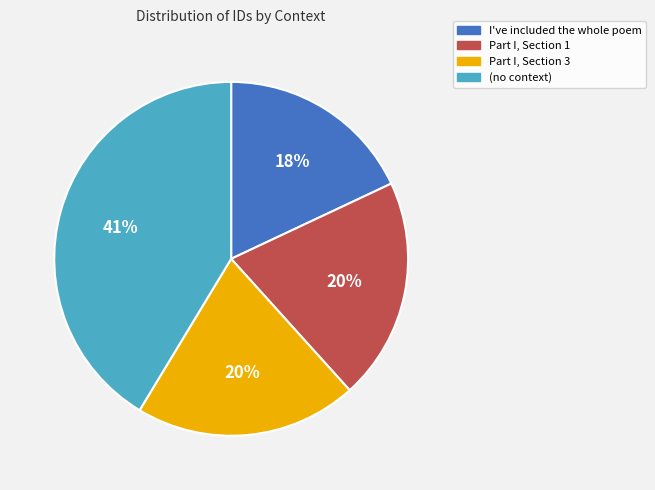

Is the sum of Part I, Section 1 and Part I, Section 3 greater than half?

No